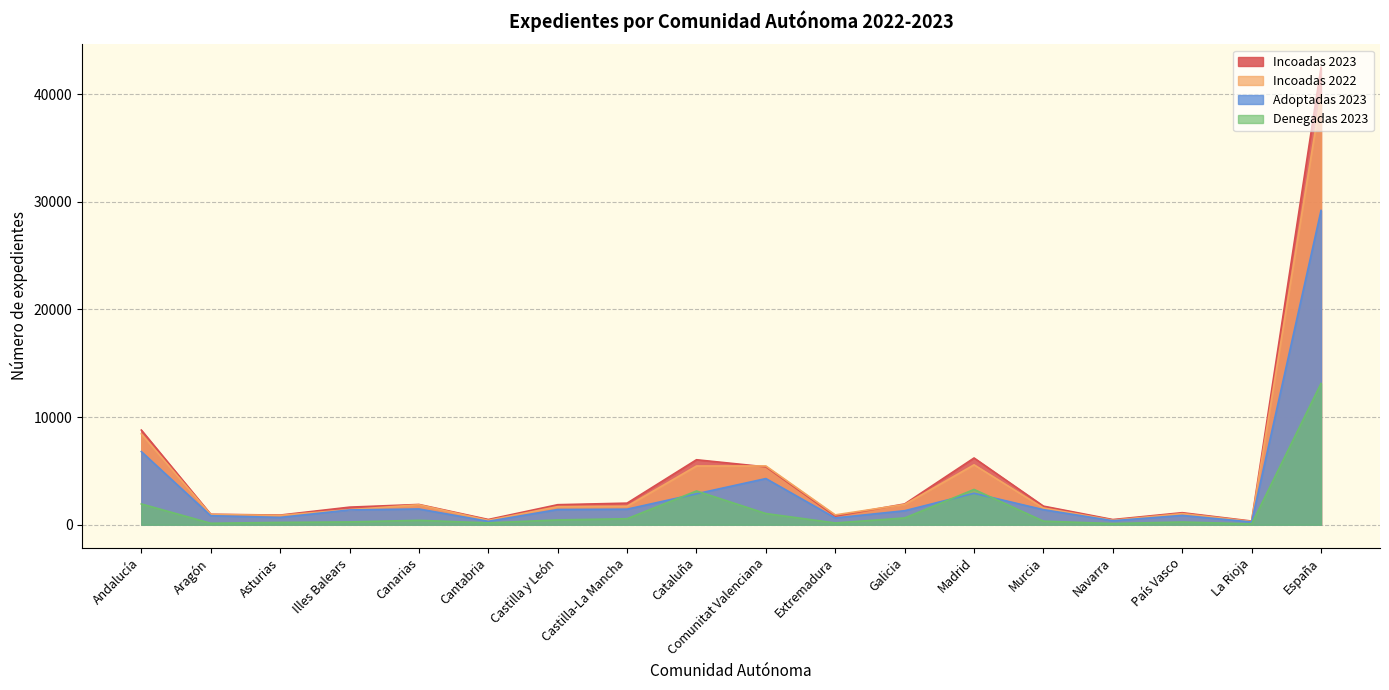

What is the smallest value displayed?

76